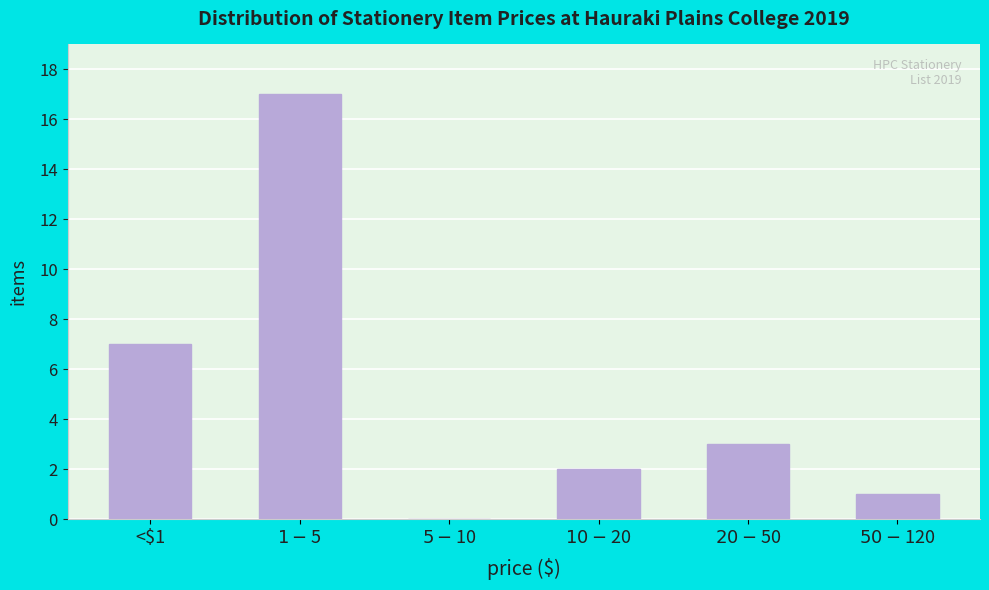

What is the maximum value shown in the chart?

17